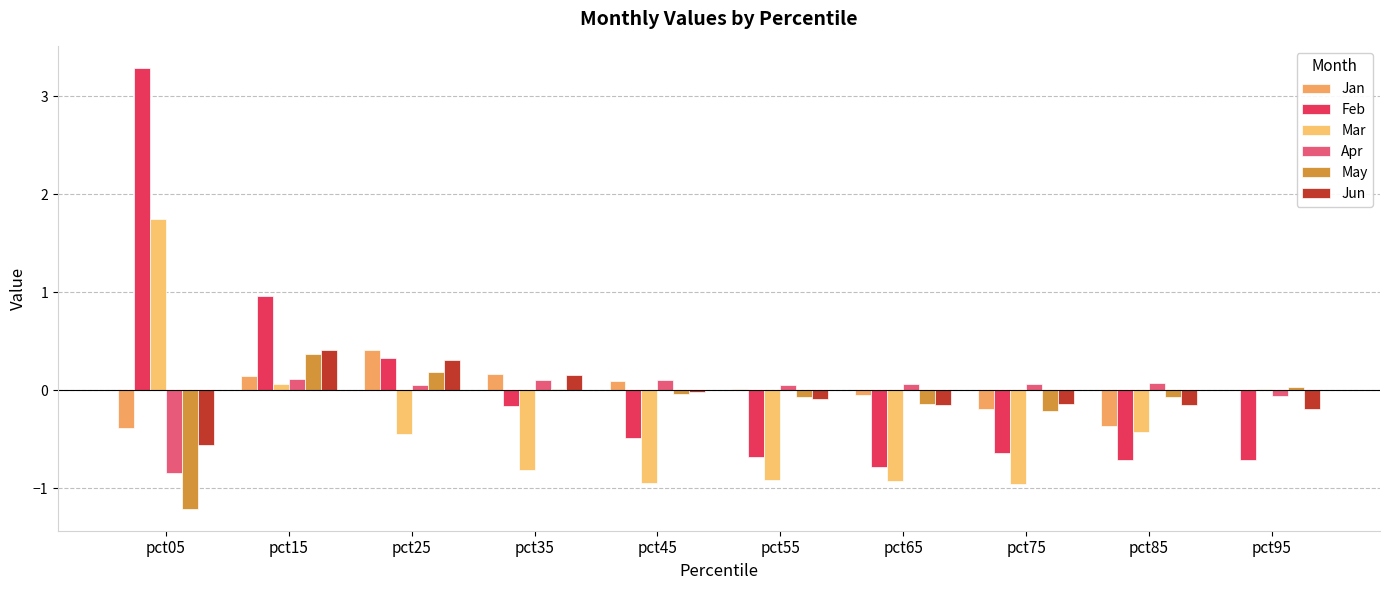

Reading right to left, transcribe all the data shown in this chart.

Jan: -0.0	-0.4	-0.2	-0.0	0.0	0.1	0.2	0.4	0.1	-0.4
Feb: -0.7	-0.7	-0.6	-0.8	-0.7	-0.5	-0.2	0.3	1.0	3.3
Mar: 0.0	-0.4	-1.0	-0.9	-0.9	-0.9	-0.8	-0.4	0.1	1.7
Apr: -0.1	0.1	0.1	0.1	0.1	0.1	0.1	0.1	0.1	-0.8
May: 0.0	-0.1	-0.2	-0.1	-0.1	-0.0	0.0	0.2	0.4	-1.2
Jun: -0.2	-0.2	-0.1	-0.2	-0.1	-0.0	0.2	0.3	0.4	-0.6